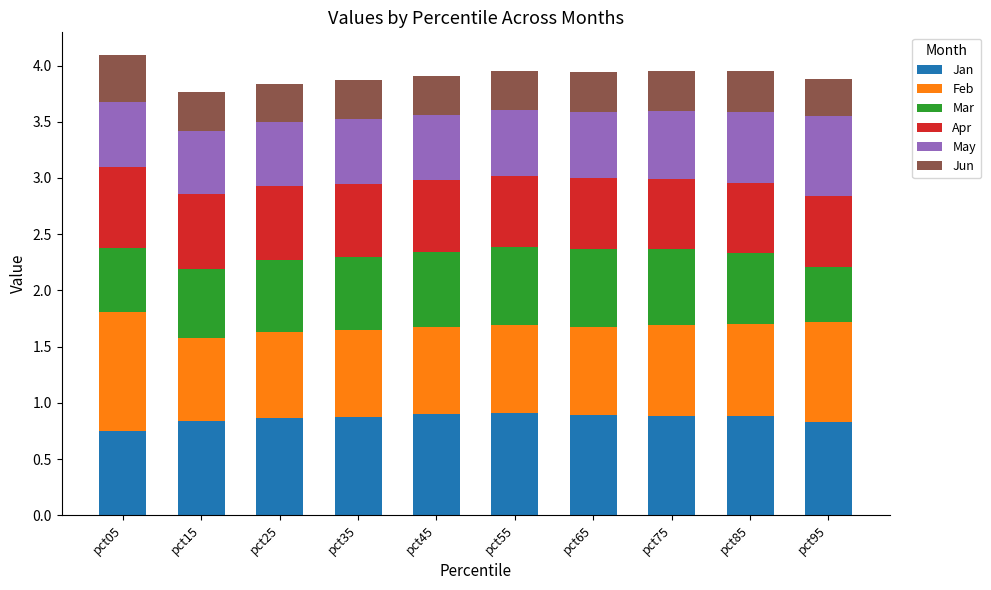

How many bars are there in total?

10